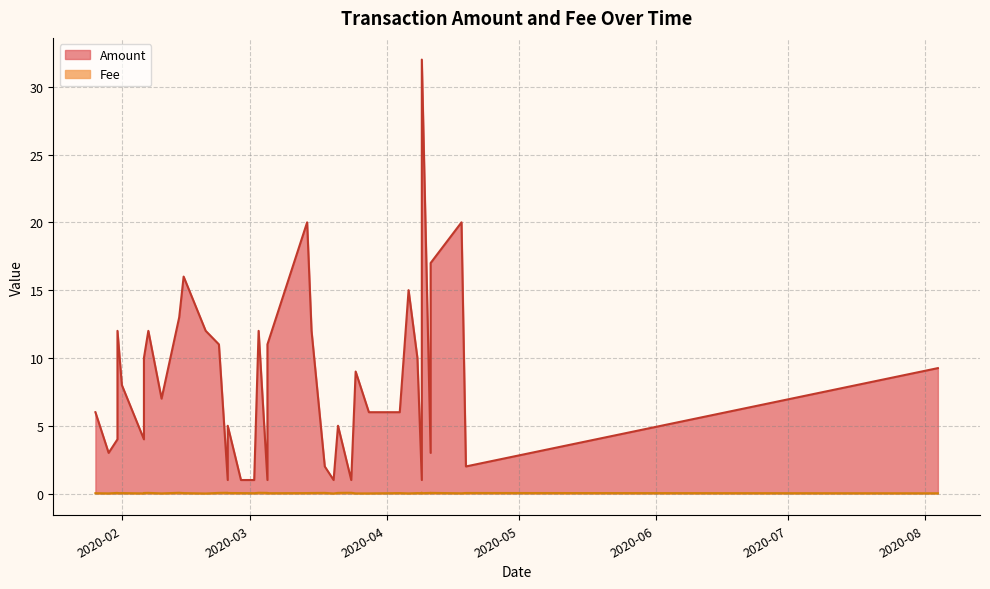

What is the difference between the maximum and second lowest values in the Fee series?

0.1